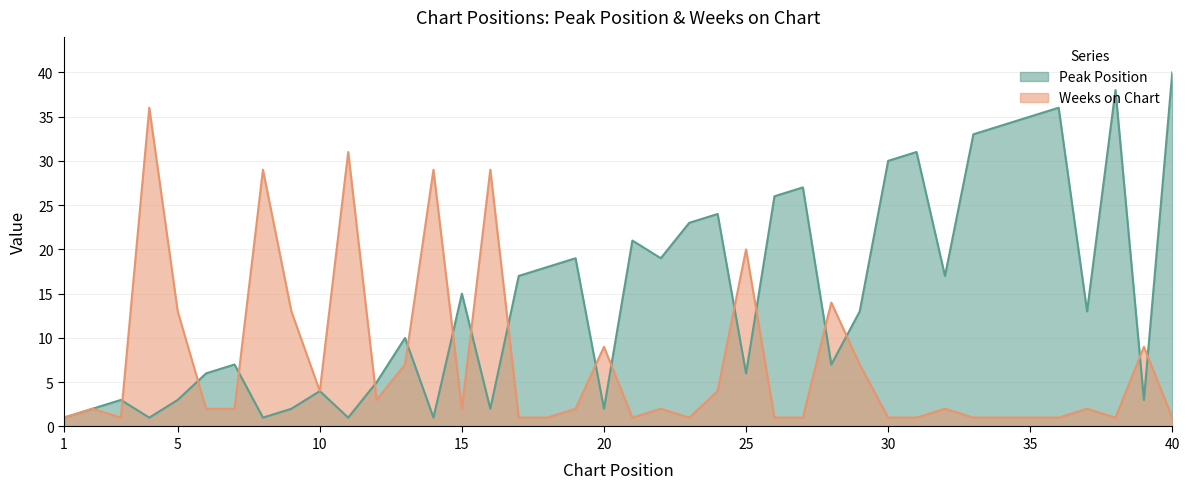

Reading left to right, extract all data points from this chart.

Peak Position: 1=1	2=2	3=3	4=1	5=3	6=6	7=7	8=1	9=2	10=4	11=1	12=5	13=10	14=1	15=15	16=2	17=17	18=18	19=19	20=2	21=21	22=19	23=23	24=24	25=6	26=26	27=27	28=7	29=13	30=30	31=31	32=17	33=33	34=34	35=35	36=36	37=13	38=38	39=3	40=40
Weeks on Chart: 1=1	2=2	3=1	4=36	5=13	6=2	7=2	8=29	9=13	10=4	11=31	12=3	13=7	14=29	15=2	16=29	17=1	18=1	19=2	20=9	21=1	22=2	23=1	24=4	25=20	26=1	27=1	28=14	29=7	30=1	31=1	32=2	33=1	34=1	35=1	36=1	37=2	38=1	39=9	40=1